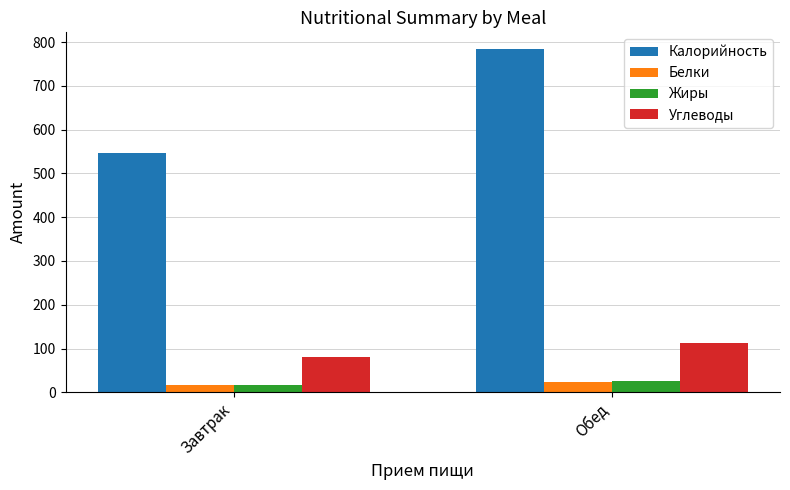

The value of Углеводы at Обед is 60.3. True or false?

False